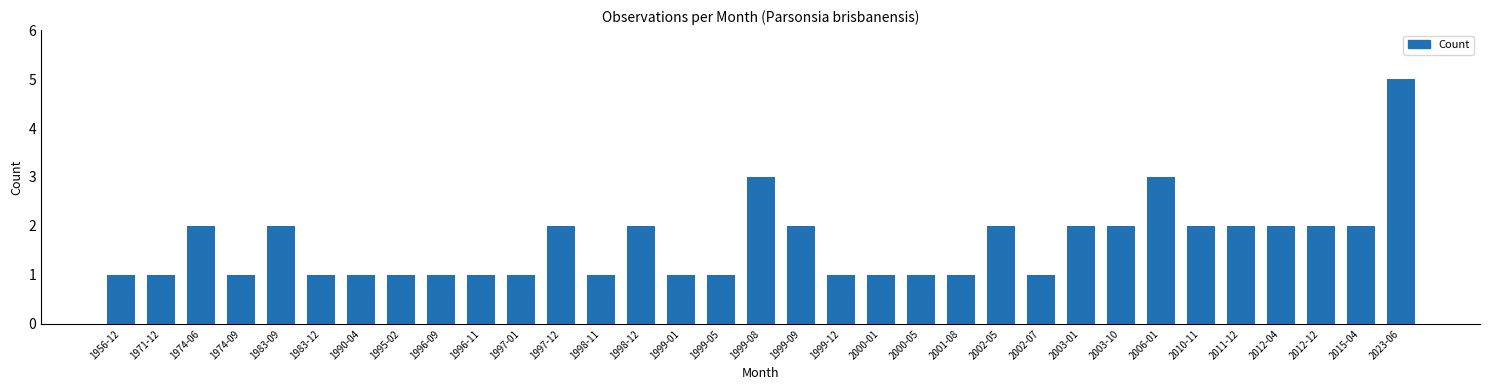

What is the value of the 24th bar from the left?

1